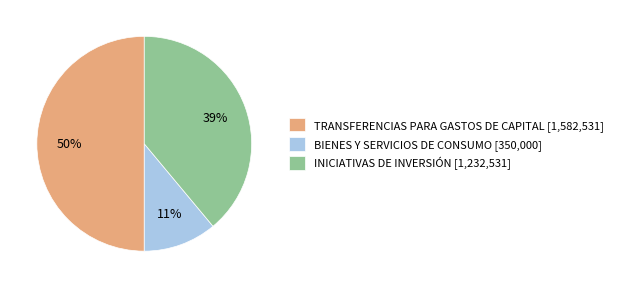

Is BIENES Y SERVICIOS DE CONSUMO [350,000] the majority of the pie?

No